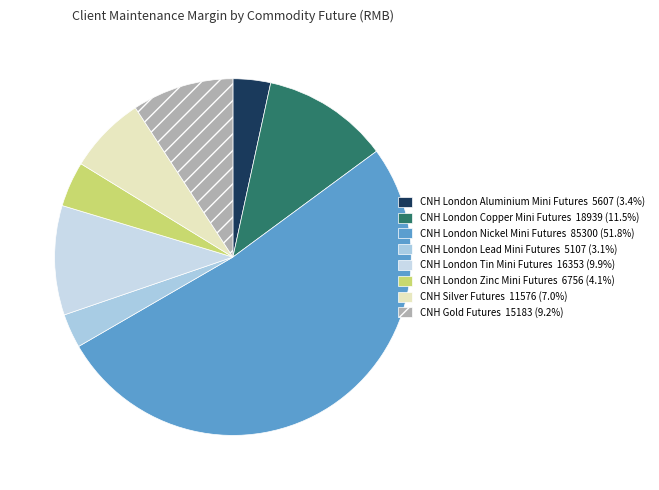

To the nearest percent, what is the difference between the CNH London Nickel Mini Futures and CNH London Tin Mini Futures slice percentages?

42%